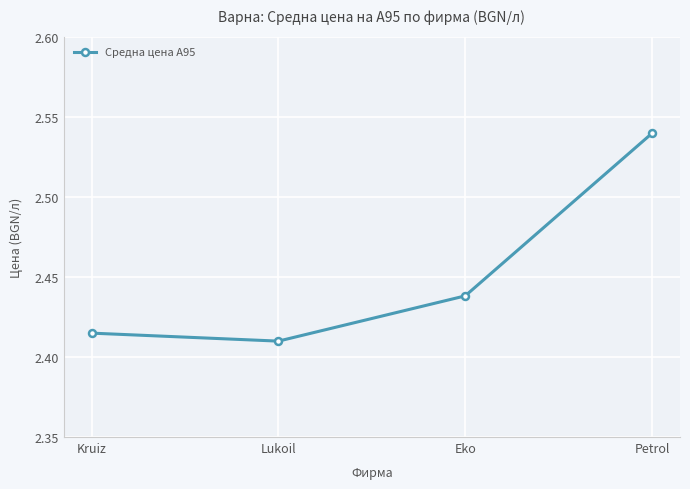

List the labels in order of value, largest first.

Petrol, Eko, Kruiz, Lukoil